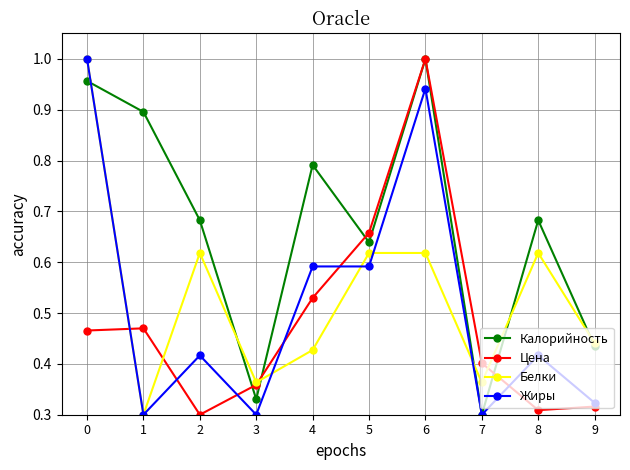

At how many categories does at least one series exceed 0?

10